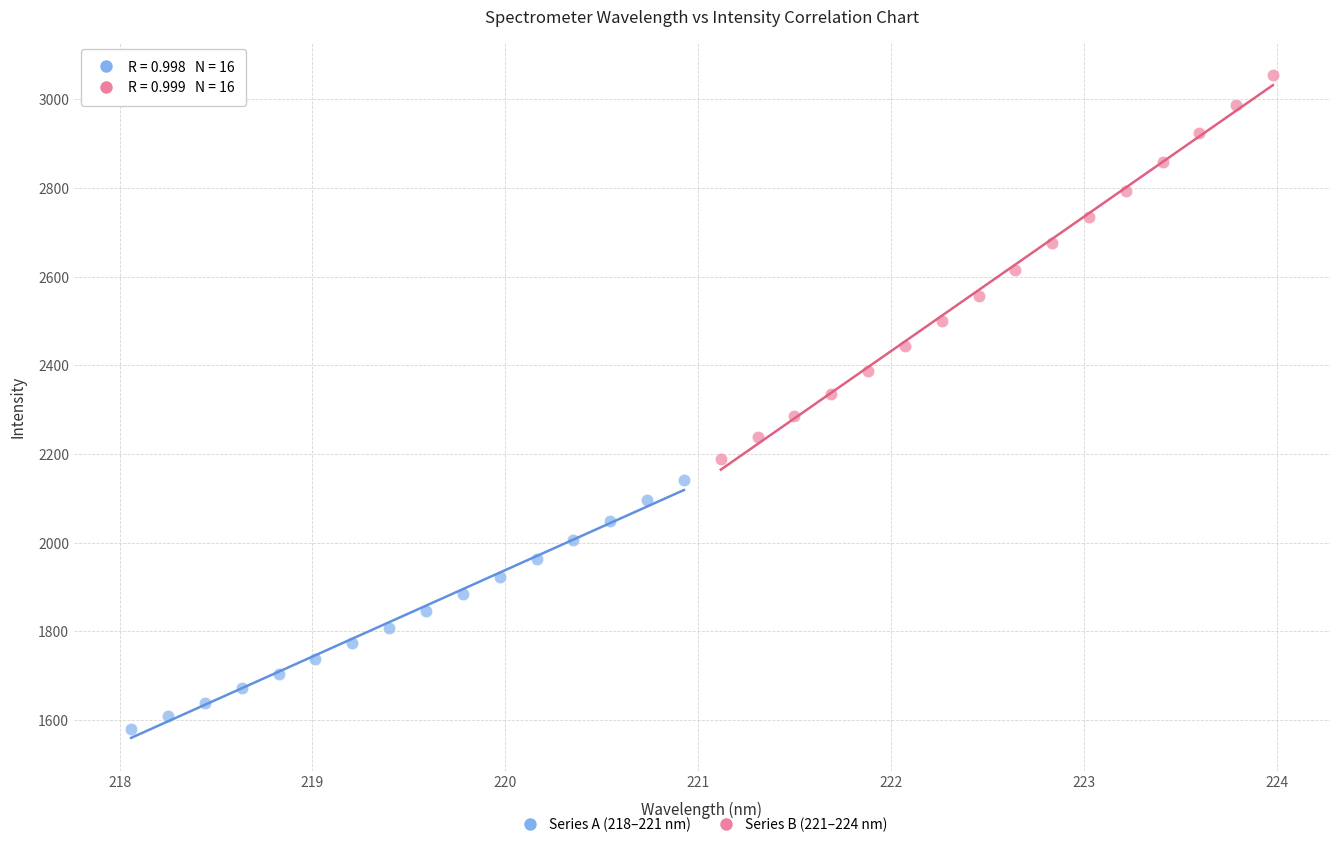

Which series contains the lowest Y value?

Series A (218–221 nm)